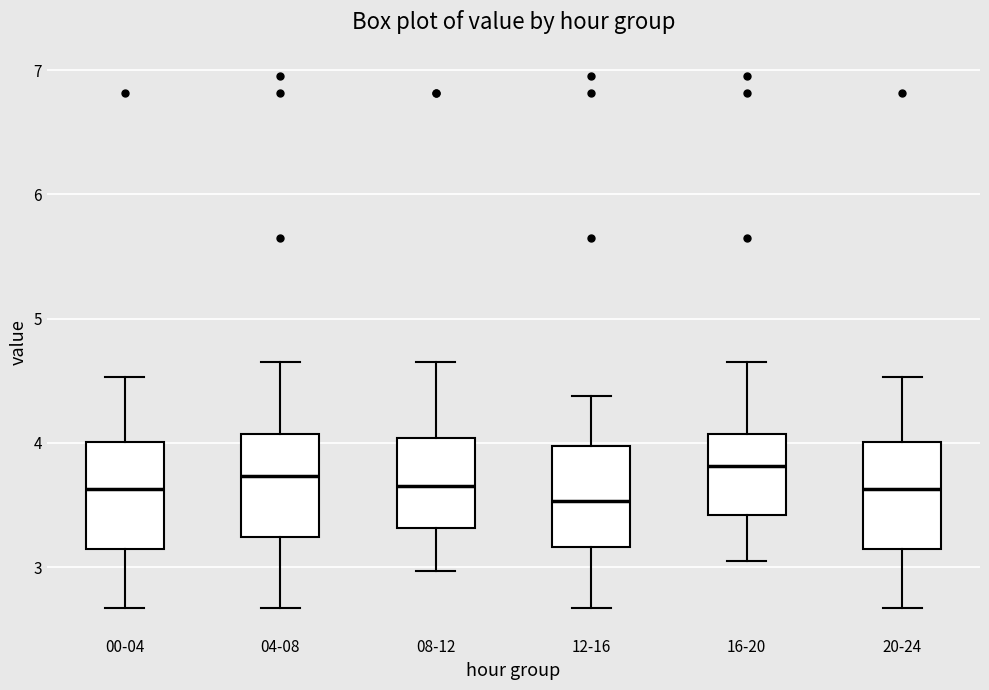

Reading left to right, read every box against the y-axis: the position of its median line, the range the box covers, and the ends of its whiskers. The values are not printed on the chart, so give them approximately, as read against the axis.

00-04: median 3.6, box 3.1 to 4.0, whiskers 2.7 to 4.5
04-08: median 3.7, box 3.2 to 4.1, whiskers 2.7 to 4.7
08-12: median 3.7, box 3.3 to 4.0, whiskers 3.0 to 4.7
12-16: median 3.5, box 3.2 to 4.0, whiskers 2.7 to 4.4
16-20: median 3.8, box 3.4 to 4.1, whiskers 3.1 to 4.7
20-24: median 3.6, box 3.1 to 4.0, whiskers 2.7 to 4.5